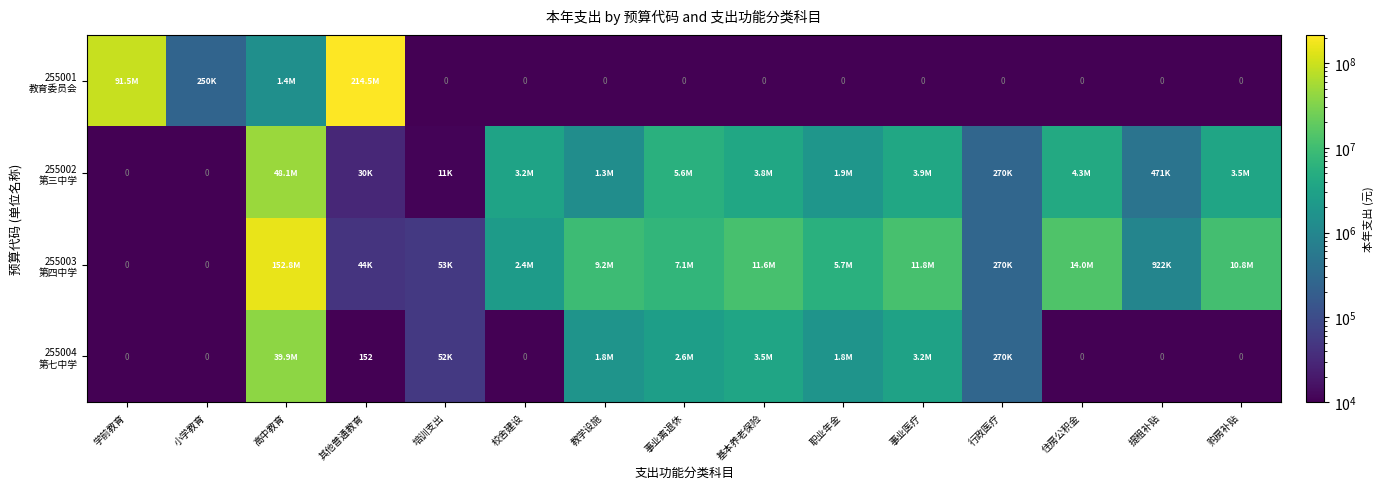

At which label does 255004 第七中学 first exceed 52000?

高中教育